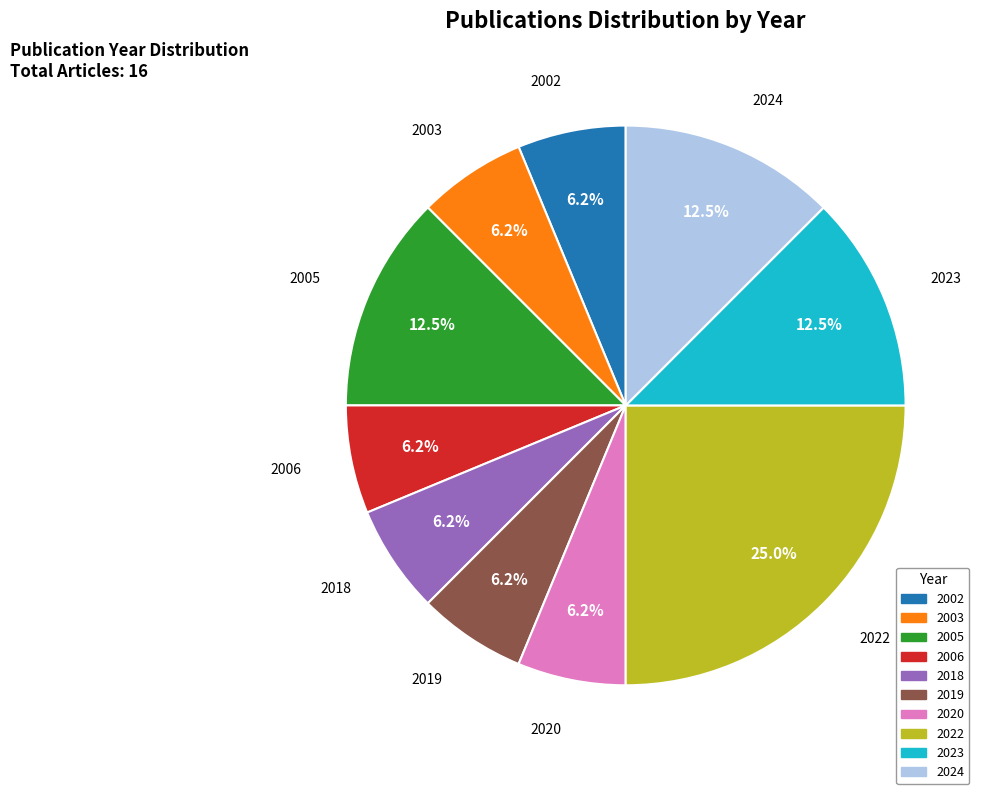

How many slices are in this pie chart?

10